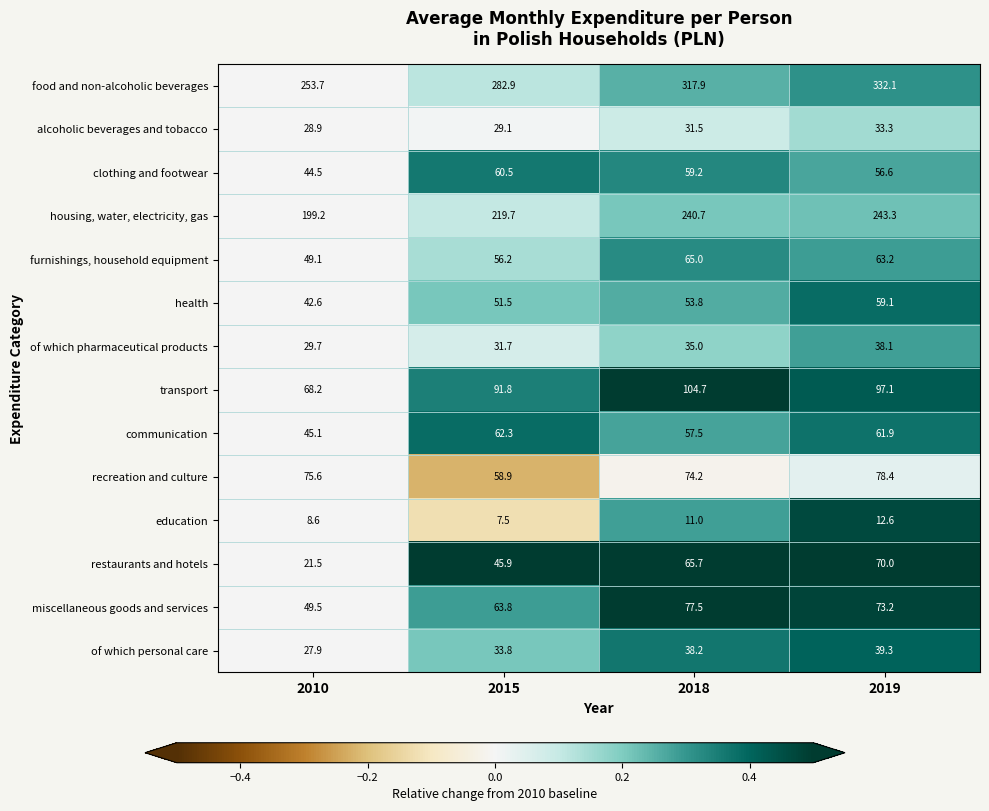

At which label does housing, water, electricity, gas first exceed 240?

2018